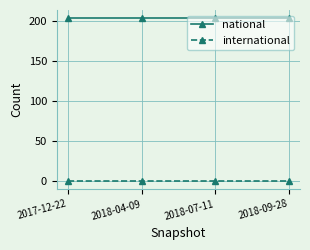

What is the greatest value displayed?

203